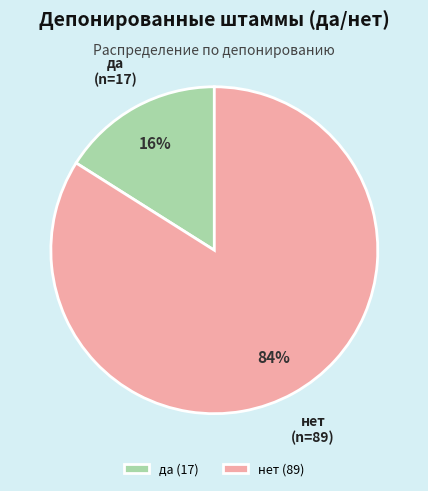

Which slice is the largest?

нет